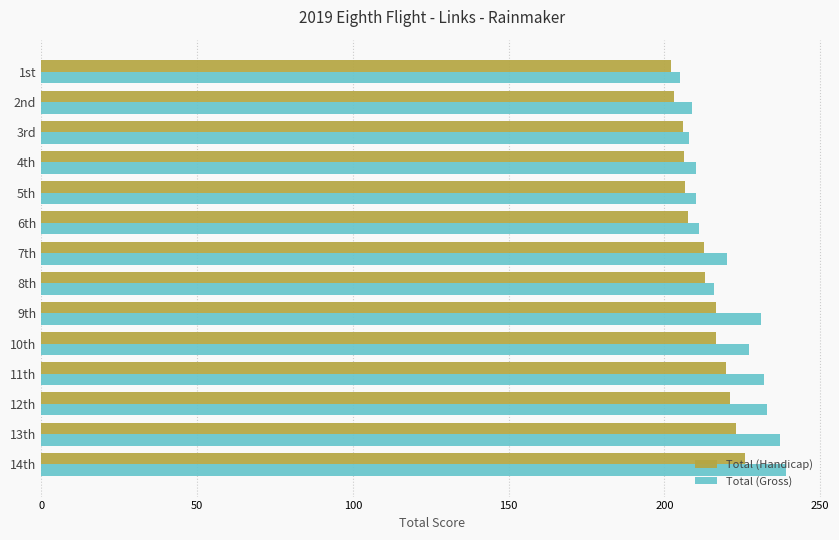

What is the lowest value of the Total (Gross) series?

205.0